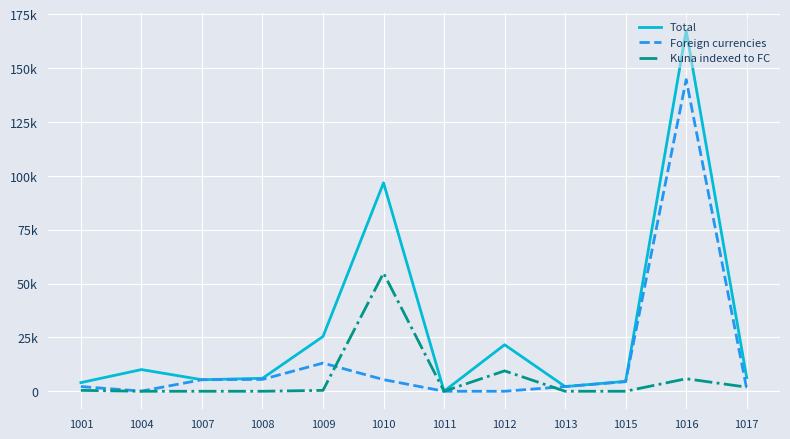

What is the difference between the Total values at 1015 and 1011?

4573